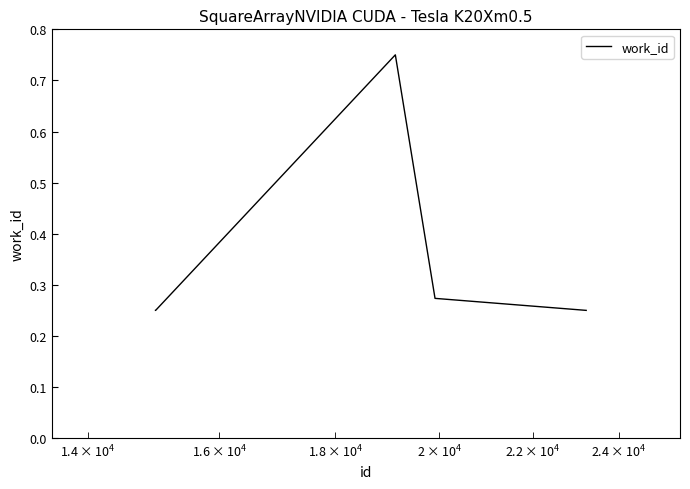

What is the difference between the second highest and second lowest values?

0.5